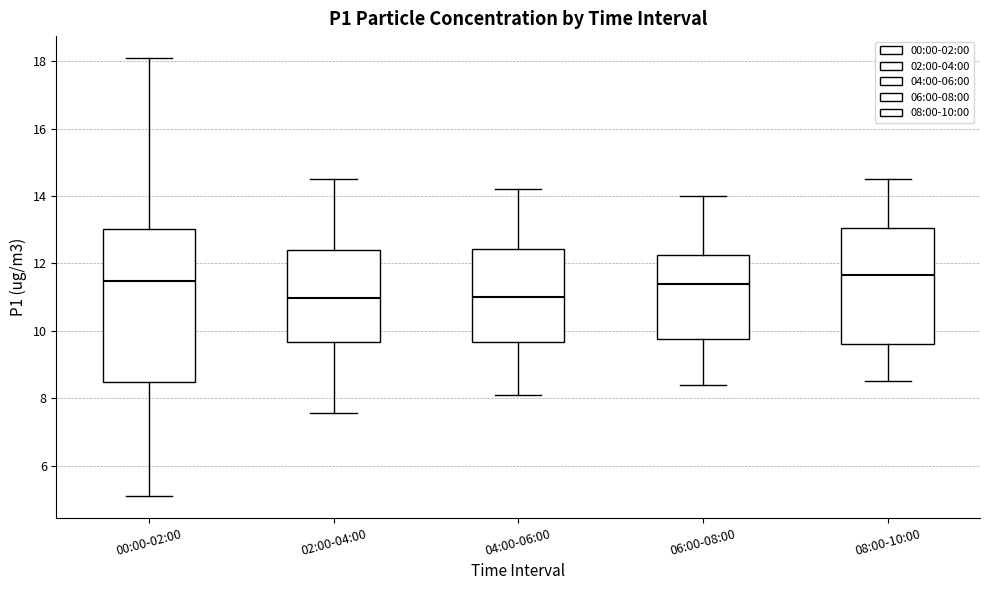

Where does the upper whisker of the box for 08:00-10:00 end on the y-axis? The values are not printed on the chart, so give them approximately, as read against the axis.

14.6